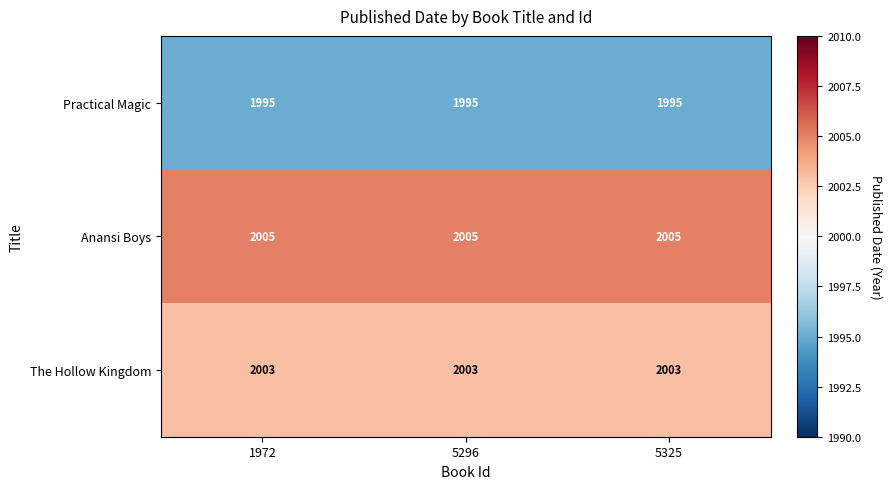

List the series in order of their overall mean, highest first.

Anansi Boys, The Hollow Kingdom, Practical Magic